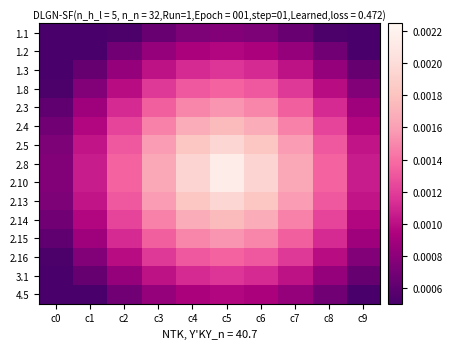

List the series in order of their peak value, lowest first.

1.1, 1.2, 4.5, 1.3, 3.1, 1.8, 2.16, 2.3, 2.15, 2.4, 2.14, 2.5, 2.13, 2.8, 2.10